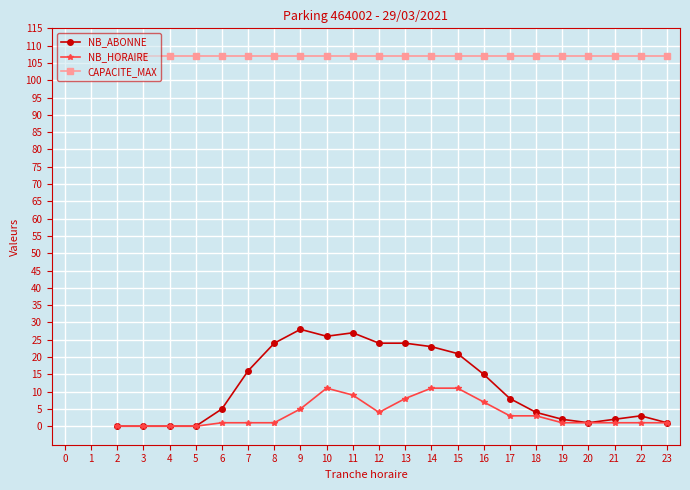

Rank the series by their maximum value, from highest to lowest.

CAPACITE_MAX, NB_ABONNE, NB_HORAIRE